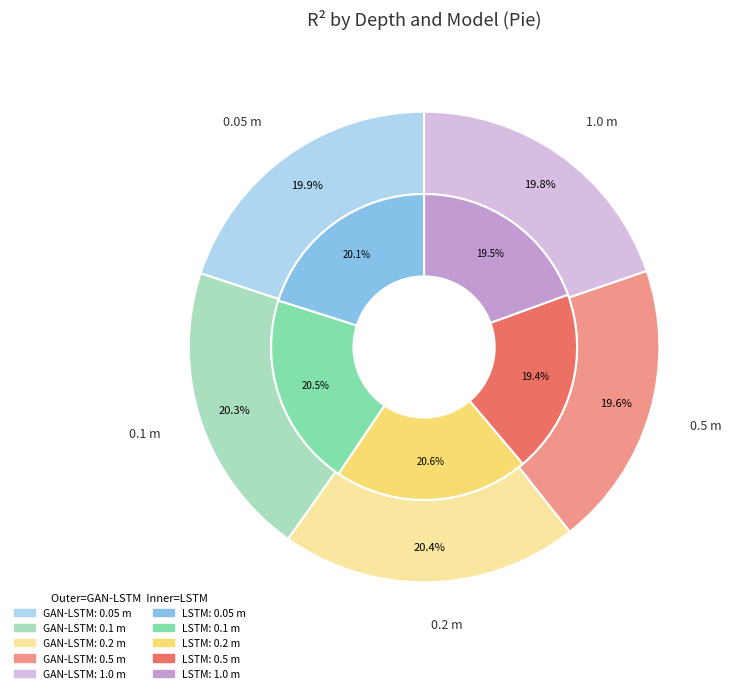

Does 0.5 m account for over 50% of the chart?

No